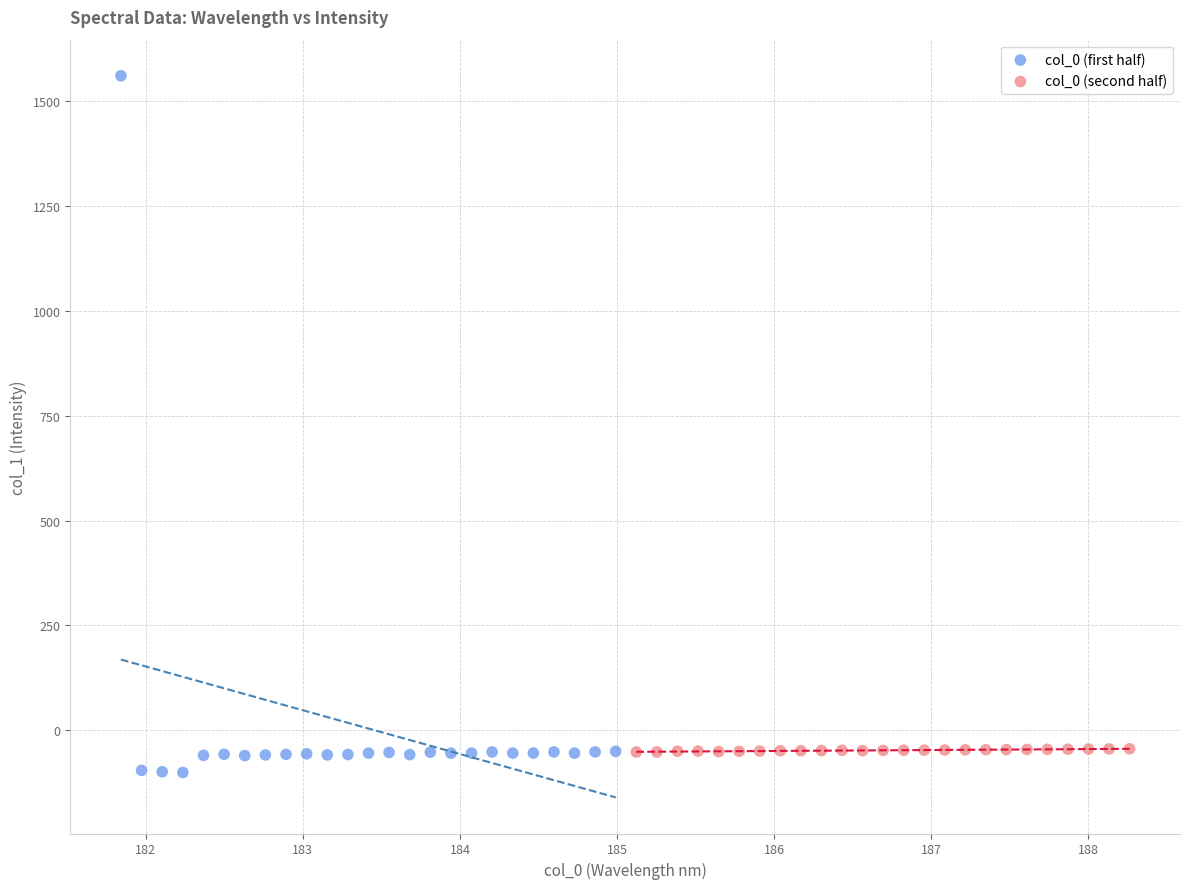

Which series has the widest spread of Y values?

col_0 (first half)